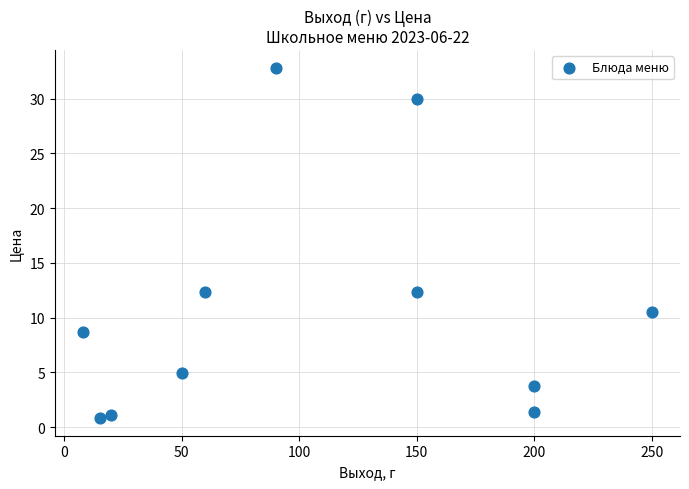

What is the average Y value?

10.8